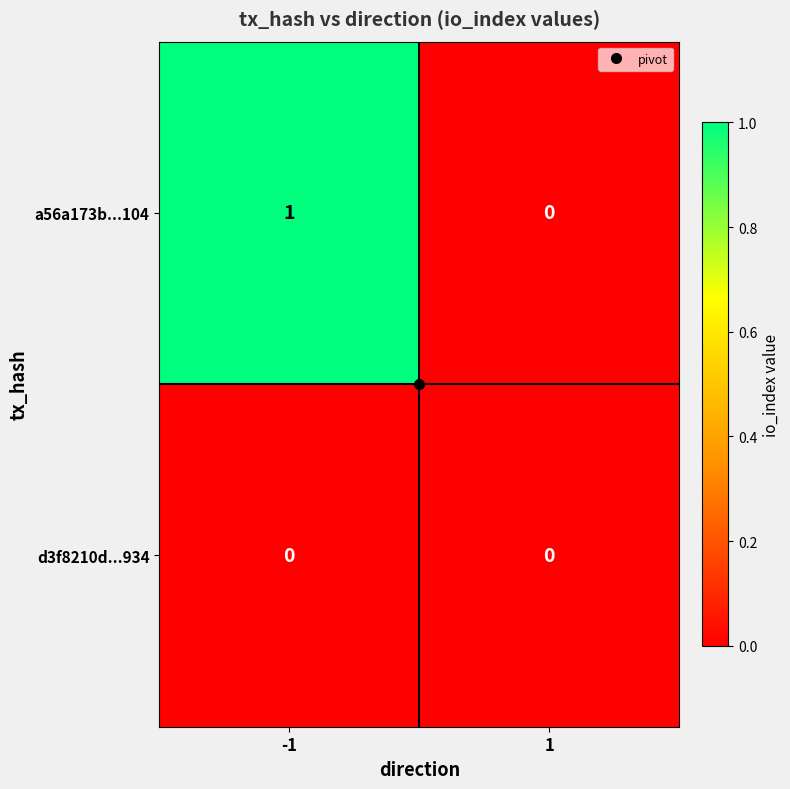

The value of d3f8210d...934 at 1 is 0. True or false?

True